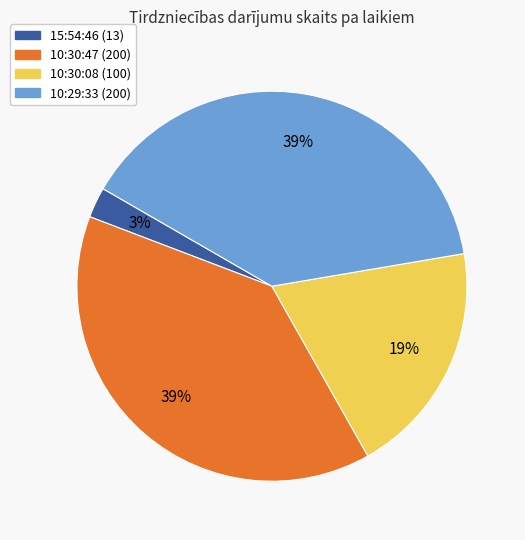

To the nearest percent, what is the difference between the largest and smallest slice percentages?

36%